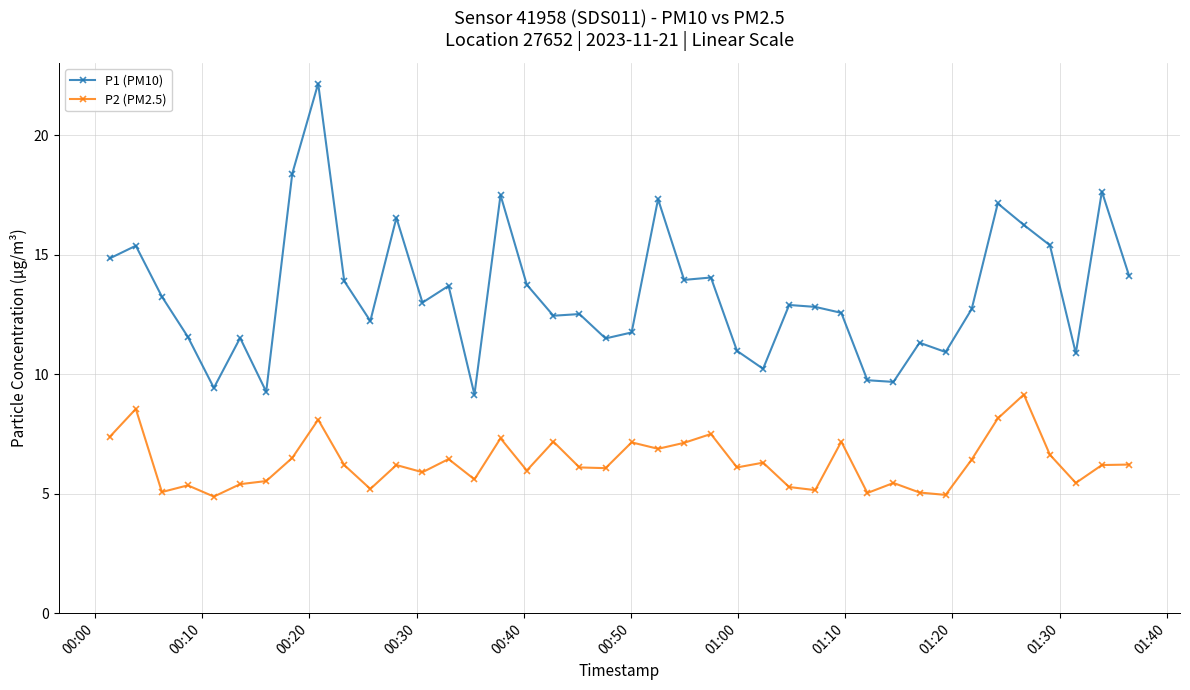

What is the maximum value shown in the chart?

22.2